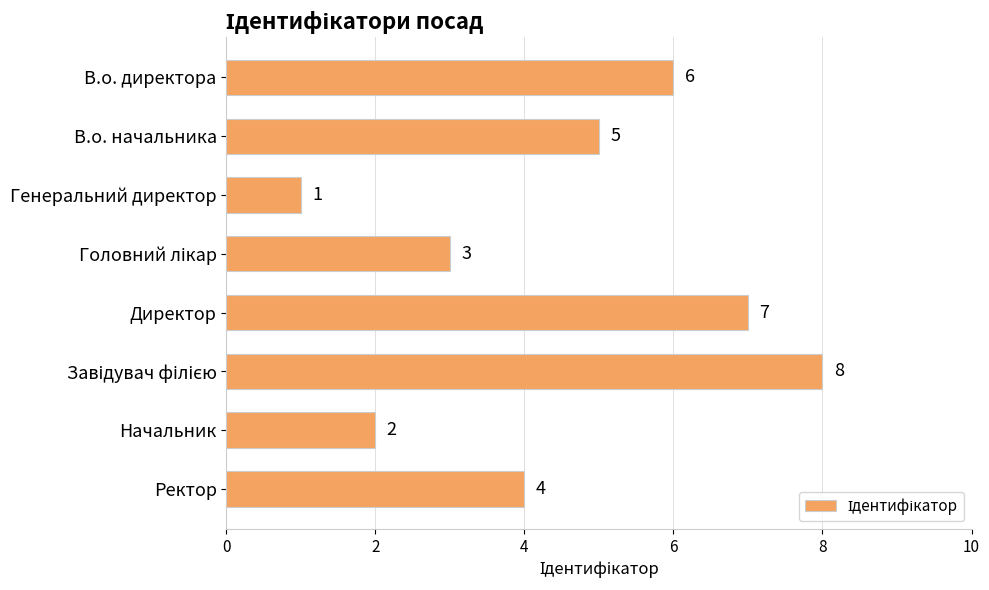

Is it true that the value at Генеральний директор is 1?

True